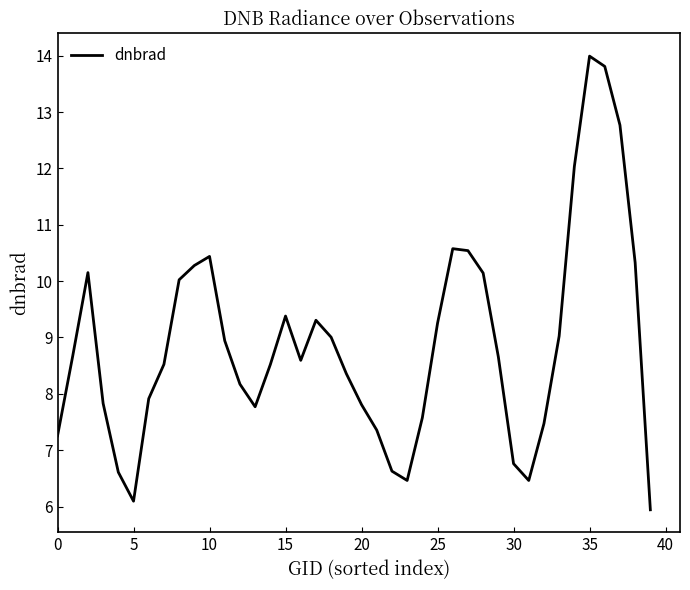

What is the maximum value shown in the chart?

14.0